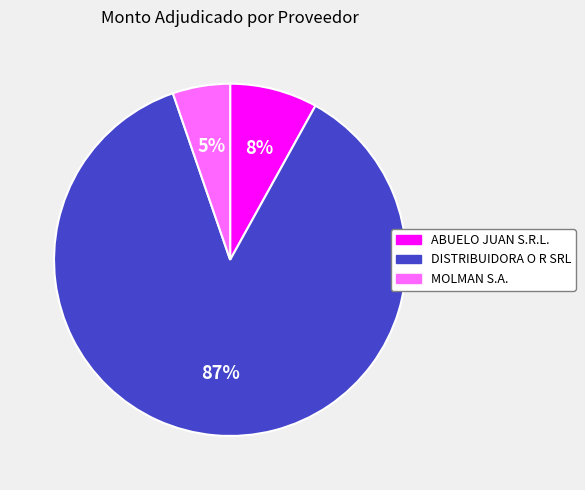

To the nearest percent, what is the average slice percentage?

33%